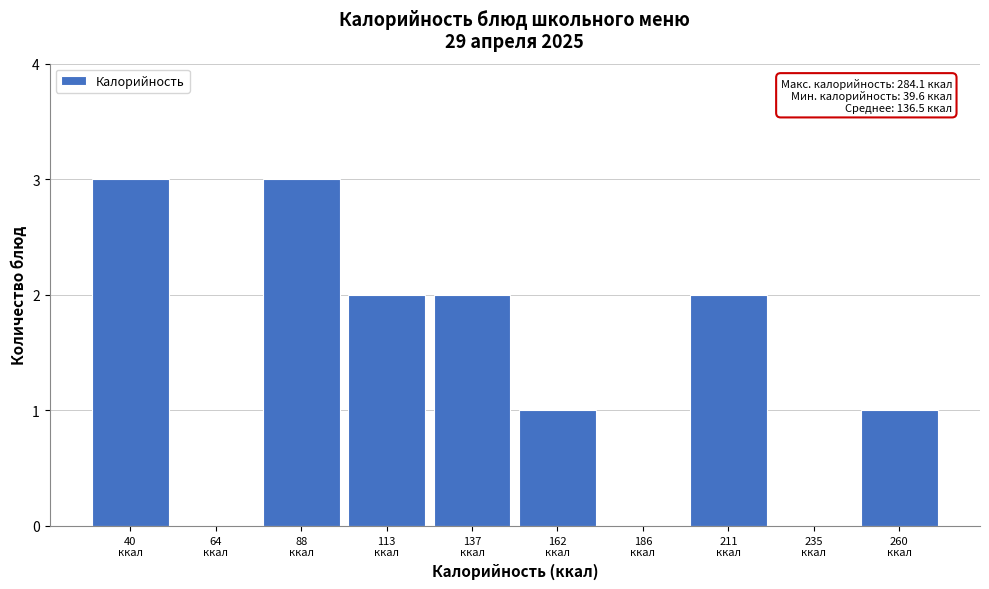

What is the sum of all values?

14